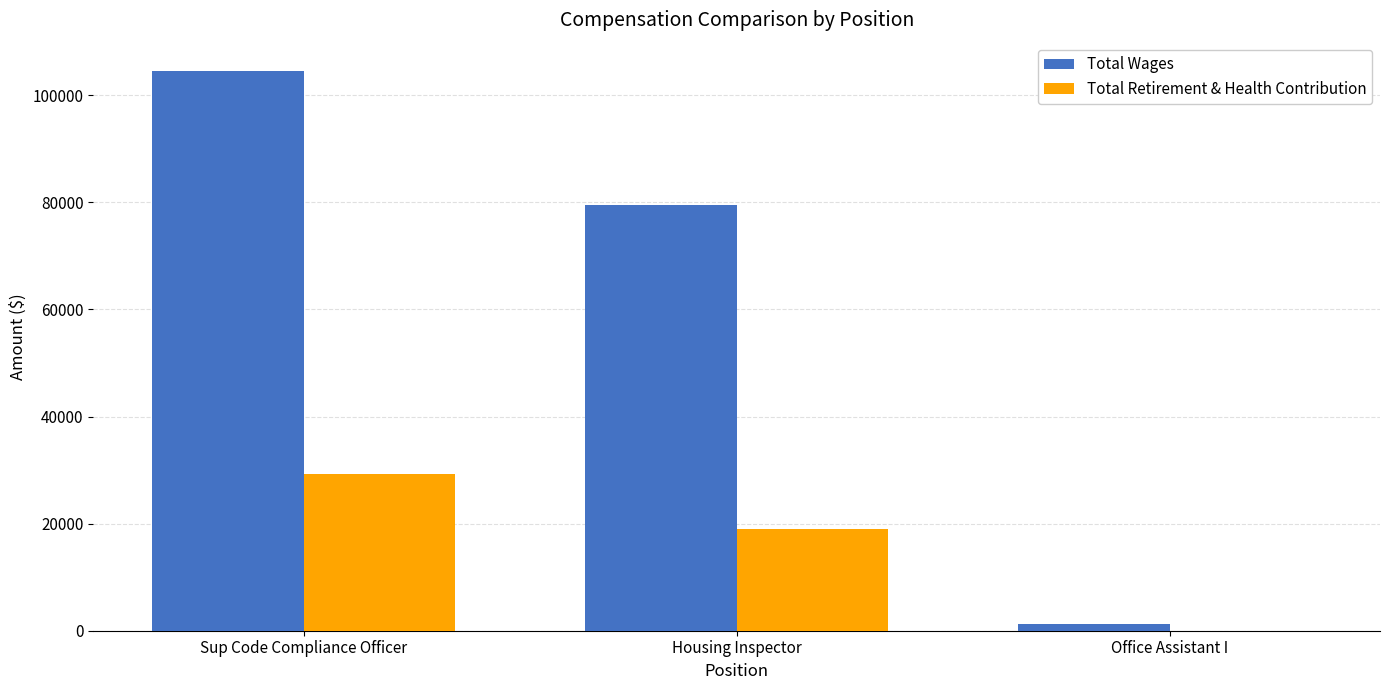

The Total Wages series shows 171782 at Sup Code Compliance Officer. True or false?

False